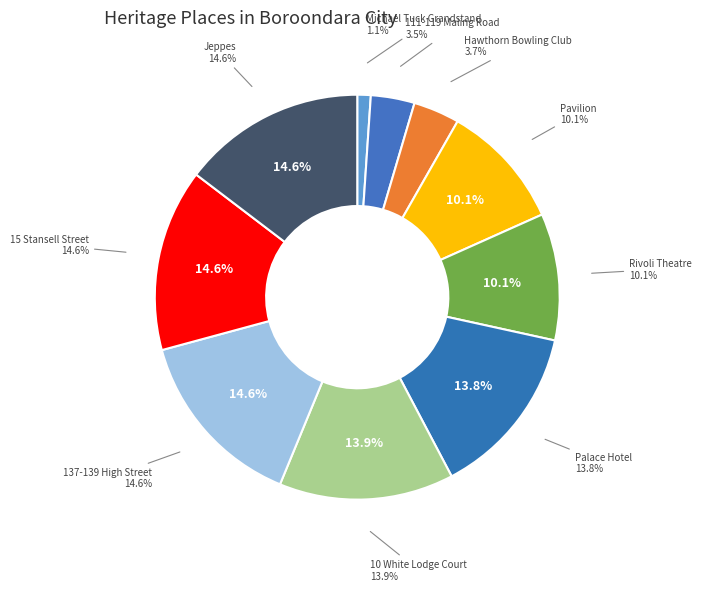

True or false: 111-119 Maling Road accounts for 17% of the total.

False